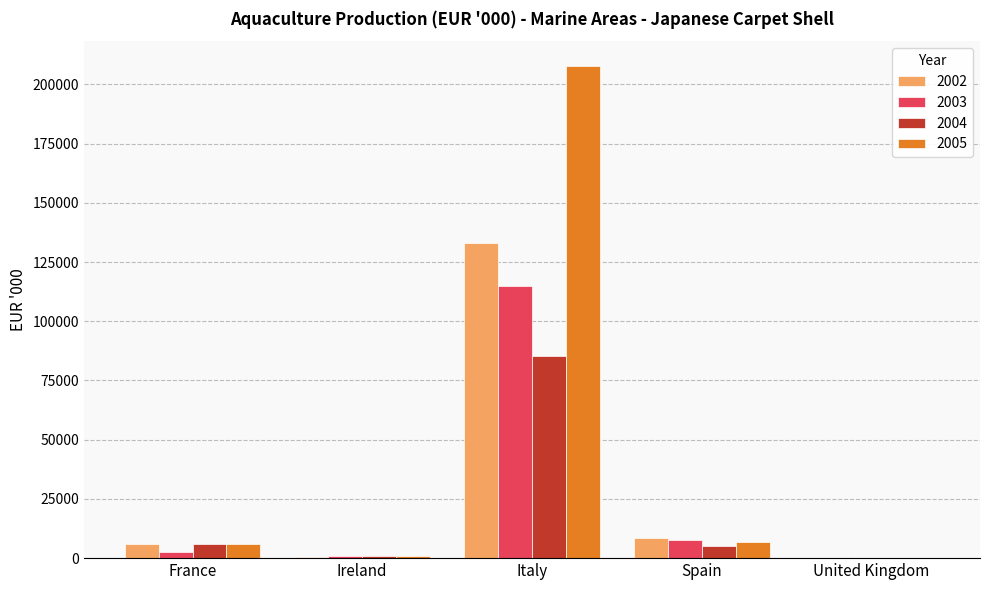

The value of 2002 at Italy is 132935. True or false?

True